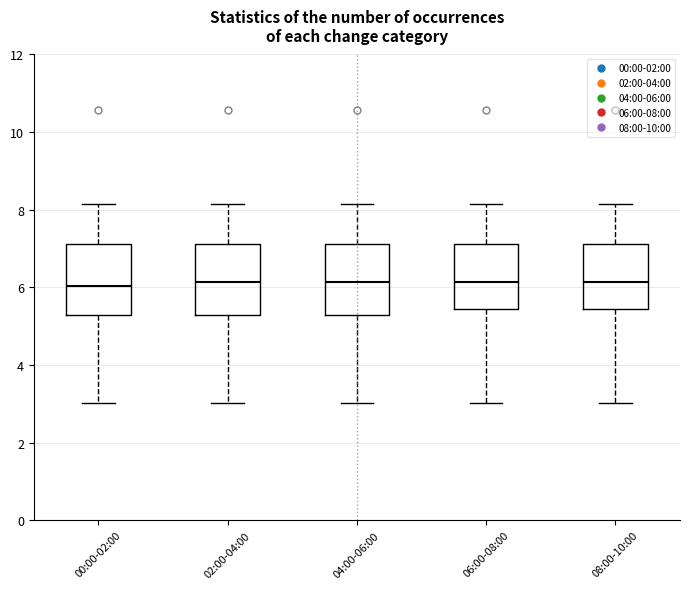

Where does the upper whisker of the box for 06:00-08:00 end on the y-axis? The values are not printed on the chart, so give them approximately, as read against the axis.

8.2